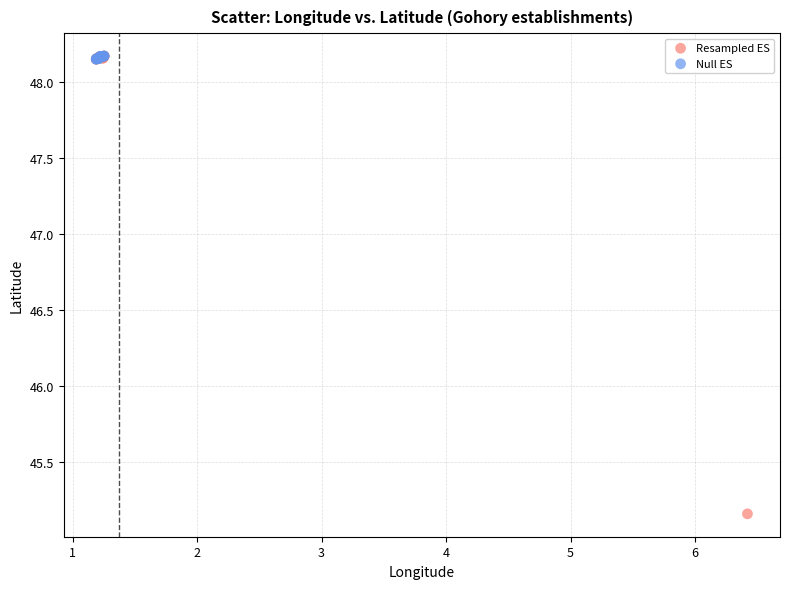

Which series reaches the minimum Y coordinate?

Resampled ES